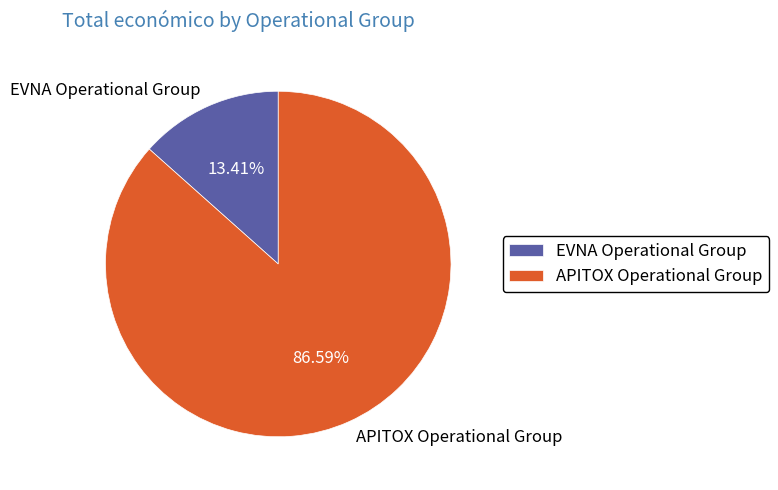

How much of the chart is everything except EVNA Operational Group?

86.6%